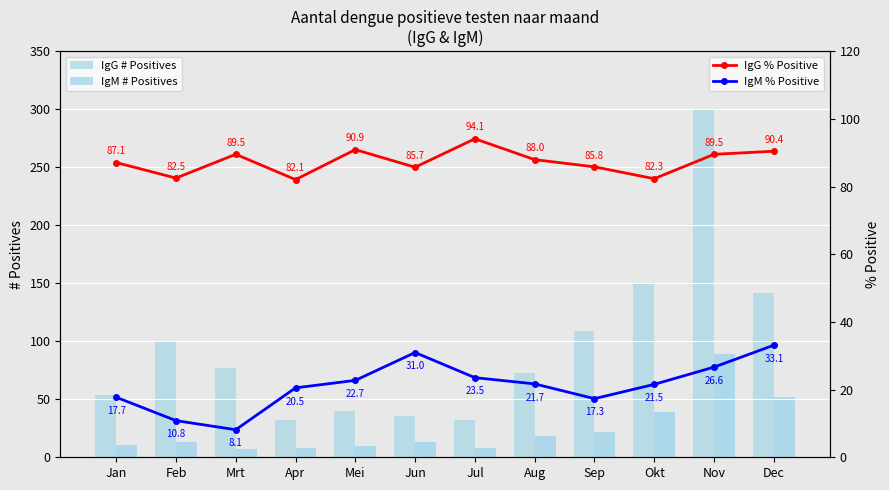

Reading left to right, what are all the values shown in this chart?

IgG # Positives: Jan=54.0	Feb=99.0	Mrt=77.0	Apr=32.0	Mei=40.0	Jun=36.0	Jul=32.0	Aug=73.0	Sep=109.0	Okt=149.0	Nov=299.0	Dec=142.0
IgM # Positives: Jan=11.0	Feb=13.0	Mrt=7.0	Apr=8.0	Mei=10.0	Jun=13.0	Jul=8.0	Aug=18.0	Sep=22.0	Okt=39.0	Nov=89.0	Dec=52.0
IgG % Positive: Jan=87.1	Feb=82.5	Mrt=89.5	Apr=82.1	Mei=90.9	Jun=85.7	Jul=94.1	Aug=88.0	Sep=85.8	Okt=82.3	Nov=89.5	Dec=90.4
IgM % Positive: Jan=17.7	Feb=10.8	Mrt=8.1	Apr=20.5	Mei=22.7	Jun=31.0	Jul=23.5	Aug=21.7	Sep=17.3	Okt=21.5	Nov=26.6	Dec=33.1